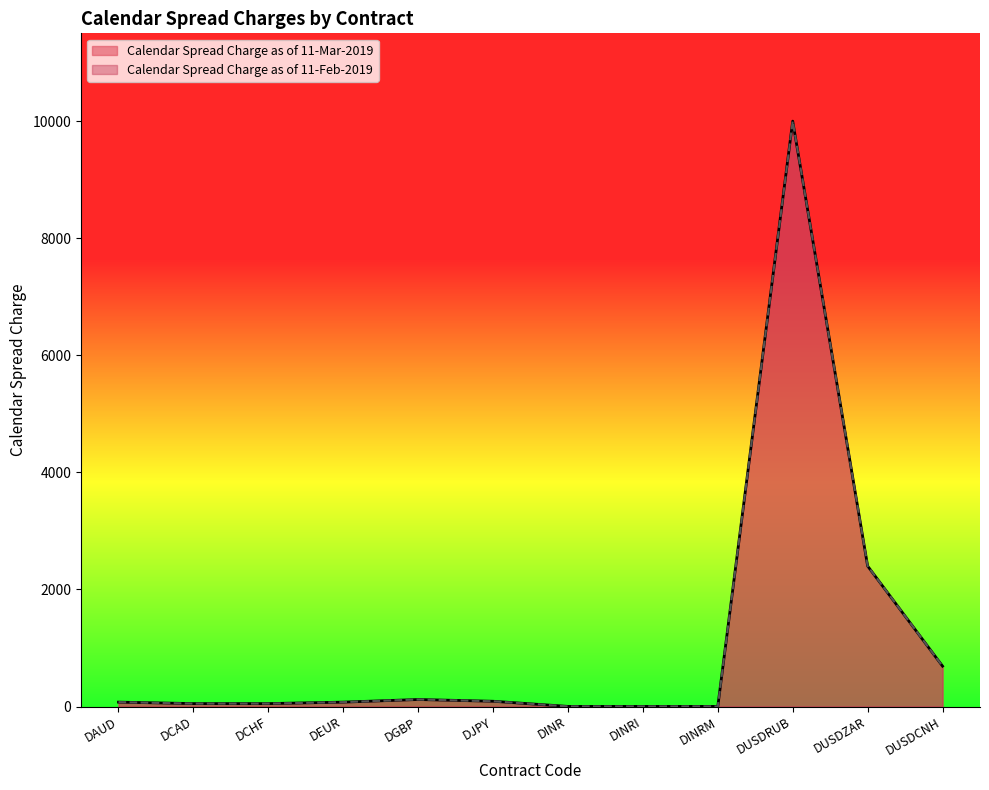

Which series has the largest range (max minus min)?

Calendar Spread Charge as of 11-Mar-2019